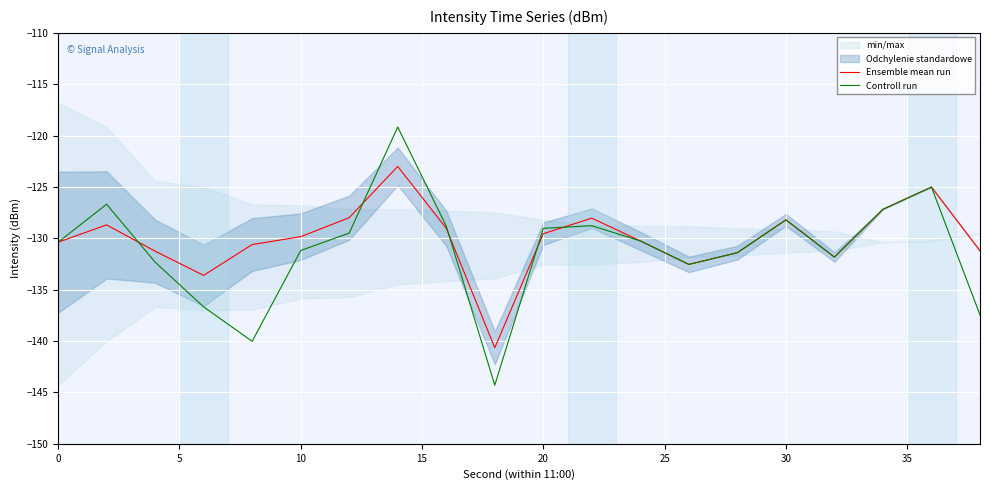

How many lines are shown in the chart?

2